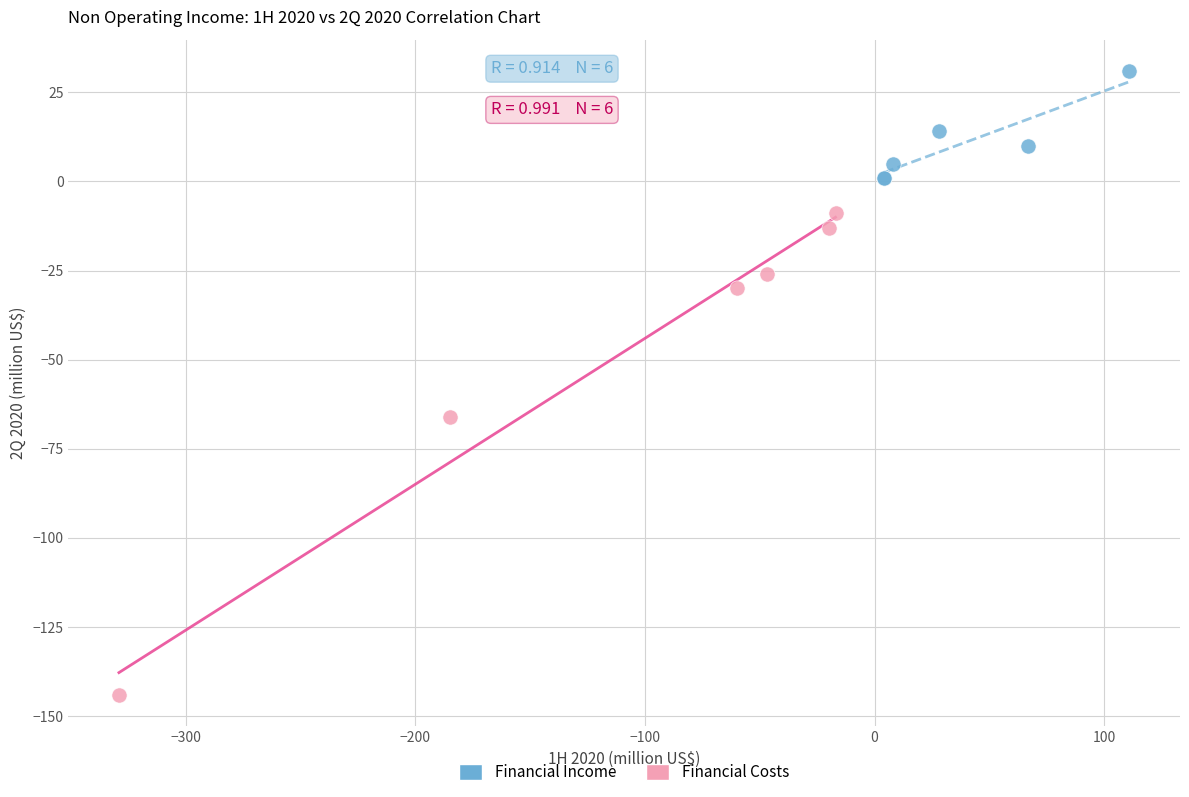

Which series has the largest Y range (max minus min)?

Financial Costs